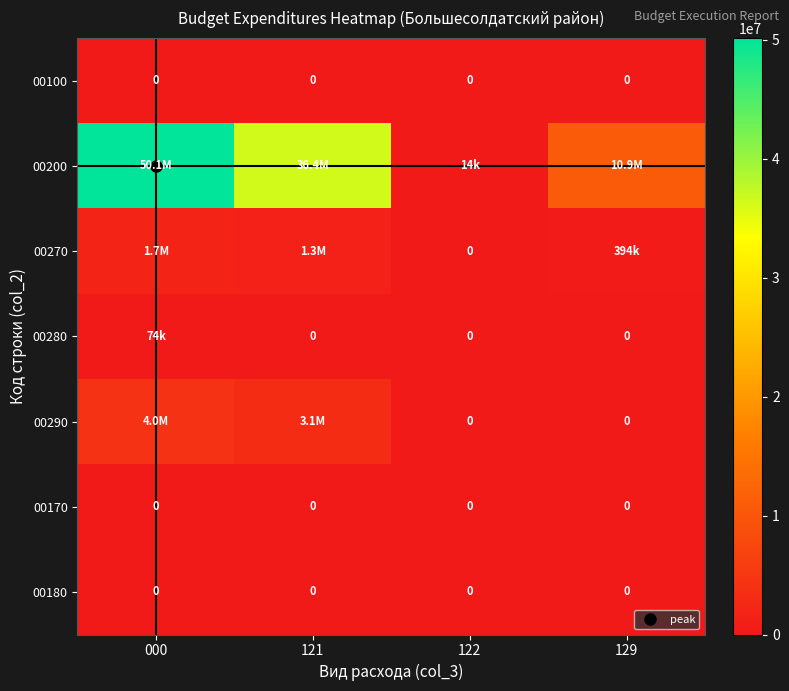

Which series has the largest range (max minus min)?

00200